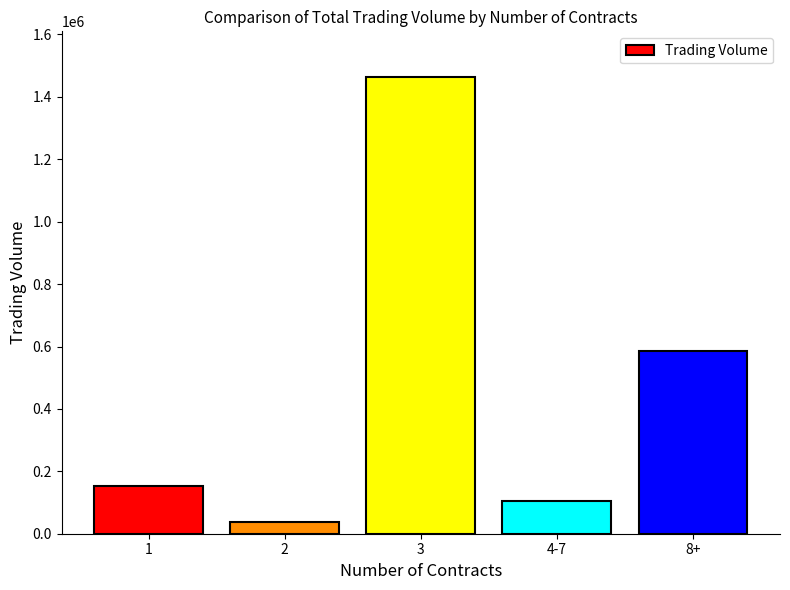

Are the bars horizontal?

No